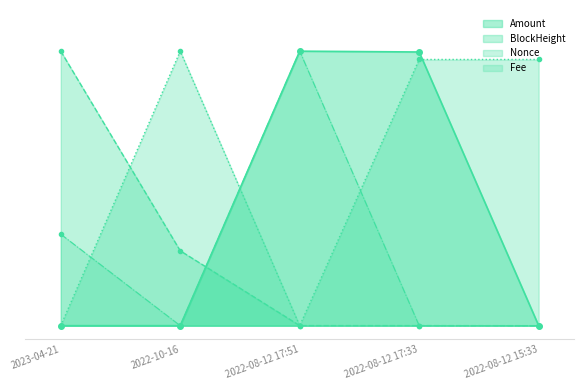

How many lines are shown in the chart?

4